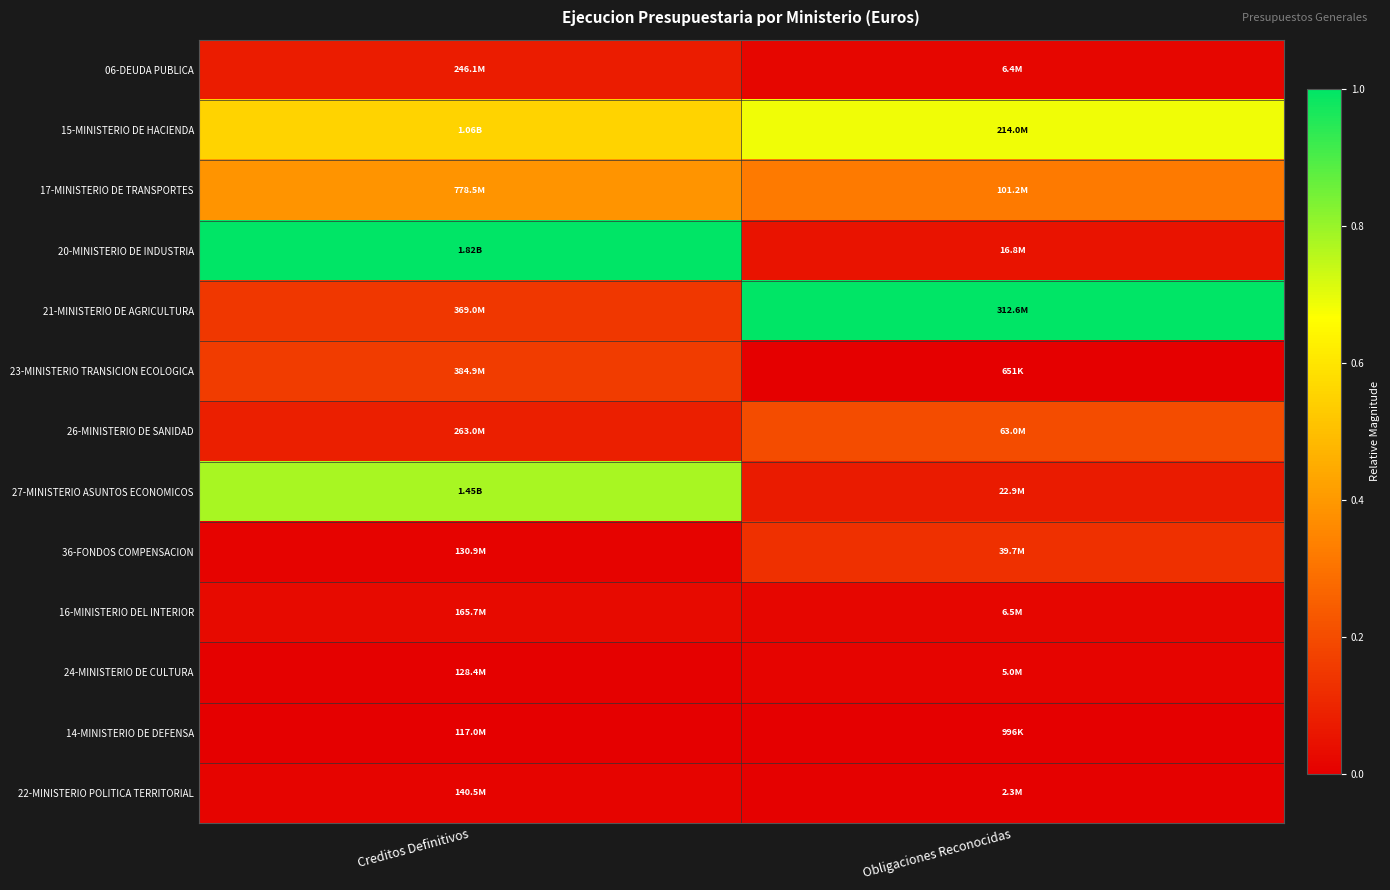

Between Creditos Definitivos and Obligaciones Reconocidas, which is larger?

Creditos Definitivos